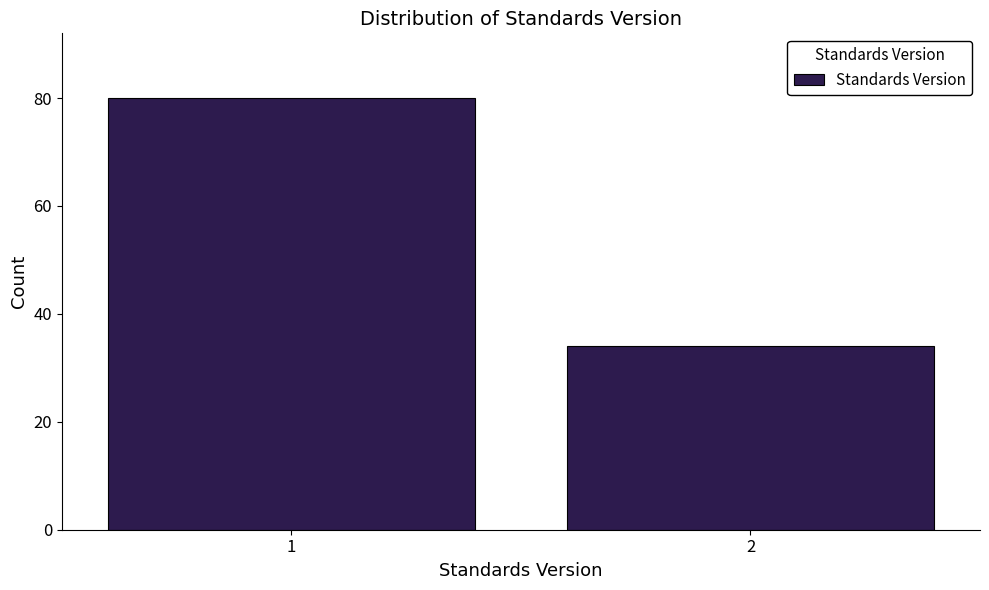

Reading left to right, list all the values displayed in this chart.

1=80	2=34